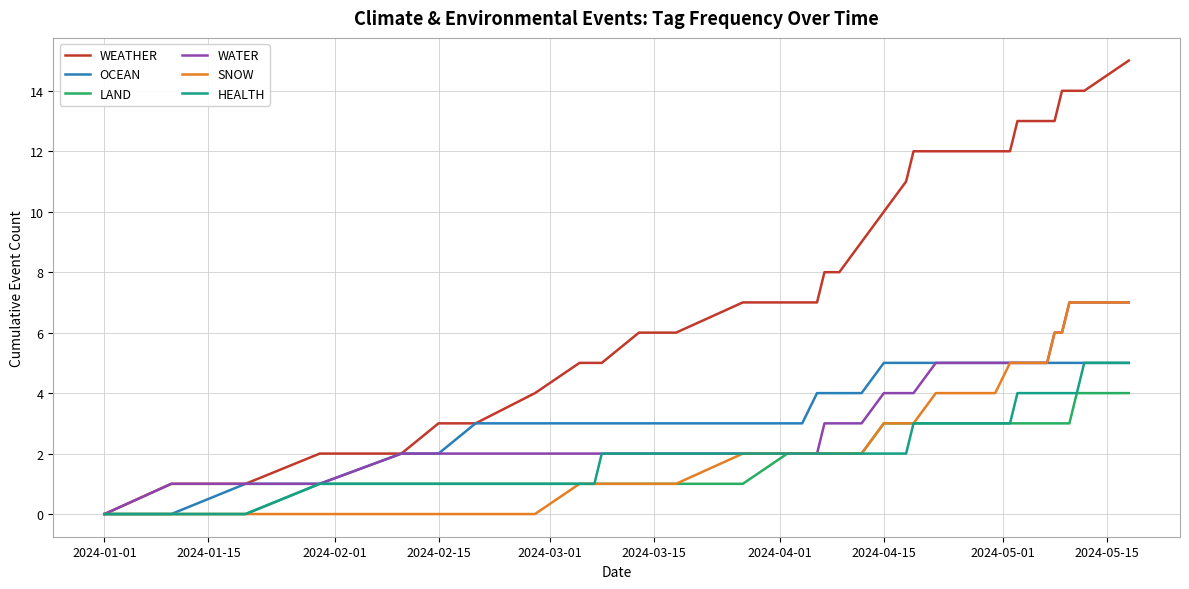

What is the maximum value for SNOW?

7